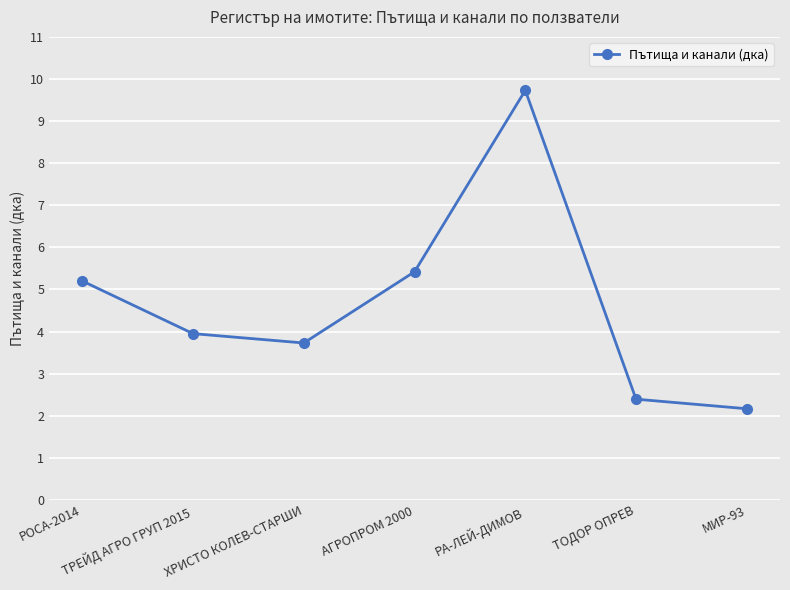

How many interior local peaks (higher than both neighbors) does the data have?

1